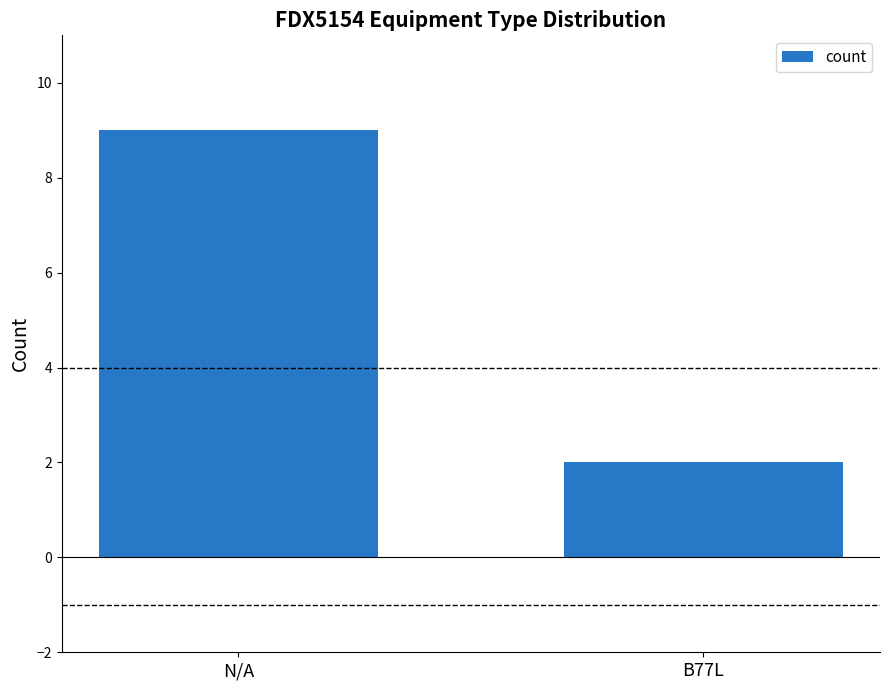

Reading right to left, transcribe all the data shown in this chart.

2	9